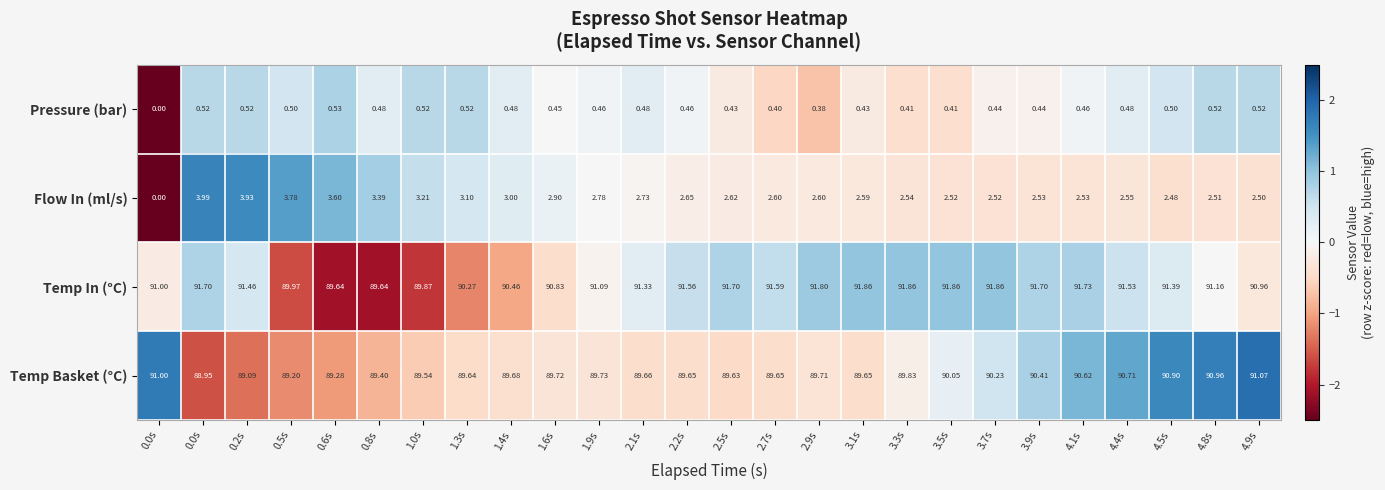

Which series has the largest range (max minus min)?

Flow In (ml/s)